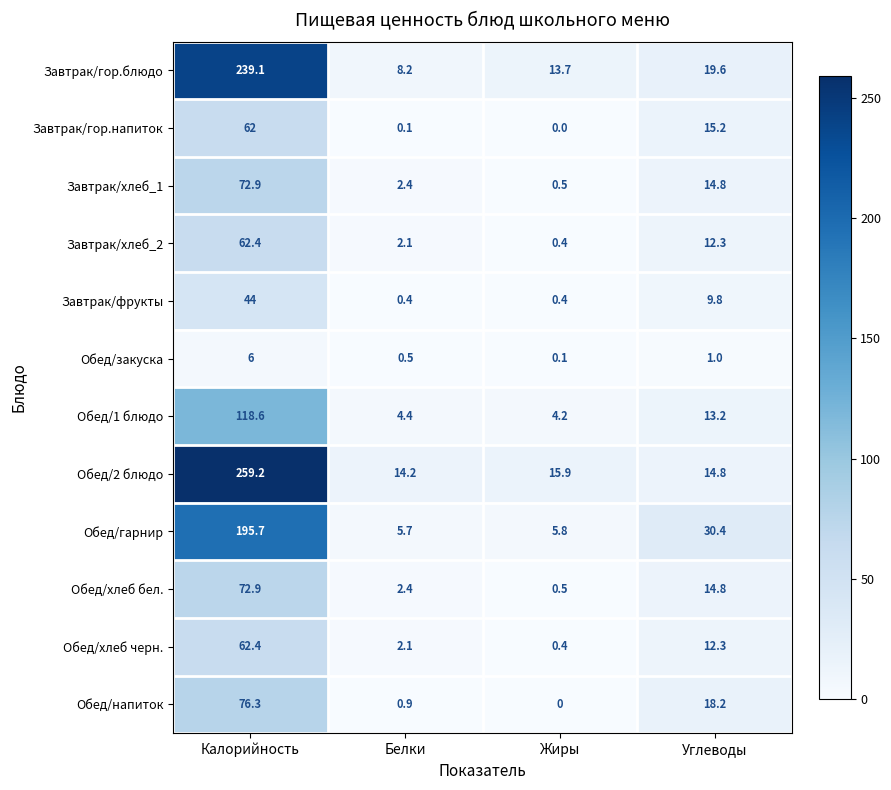

What is the greatest value displayed?

259.2